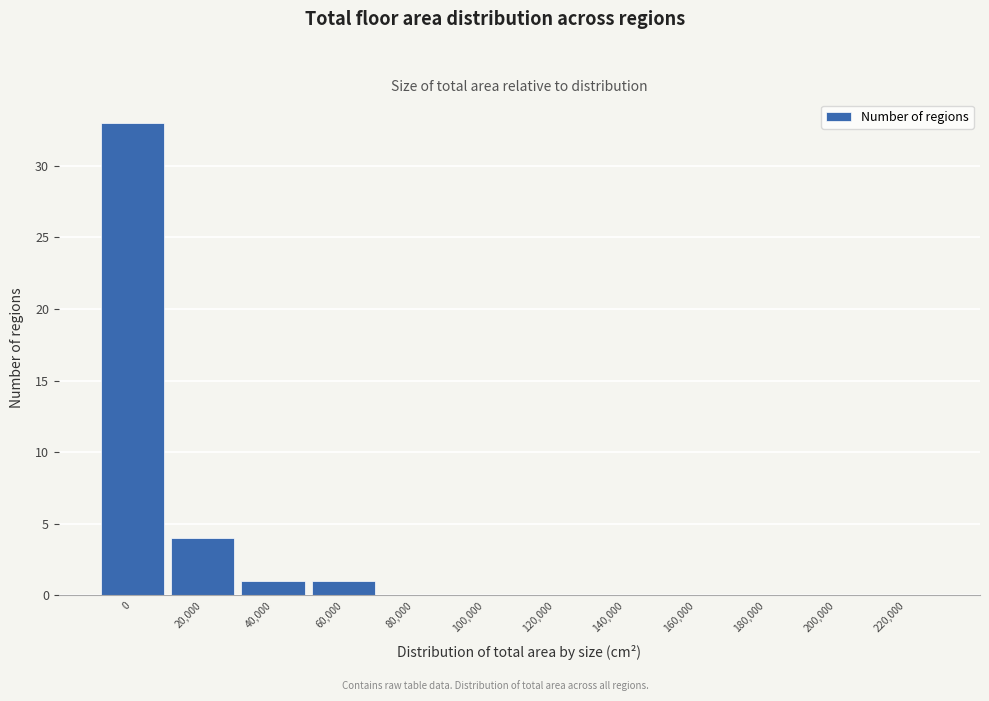

Reading right to left, list all the values displayed in this chart.

220,000=0	200,000=0	180,000=0	160,000=0	140,000=0	120,000=0	100,000=0	80,000=0	60,000=1	40,000=1	20,000=4	0=33